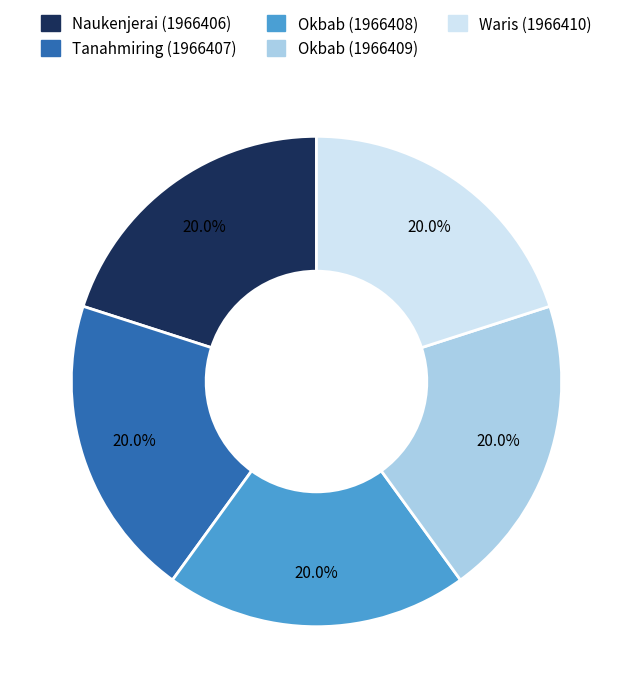

Does Tanahmiring (1966407) account for over 50% of the chart?

No